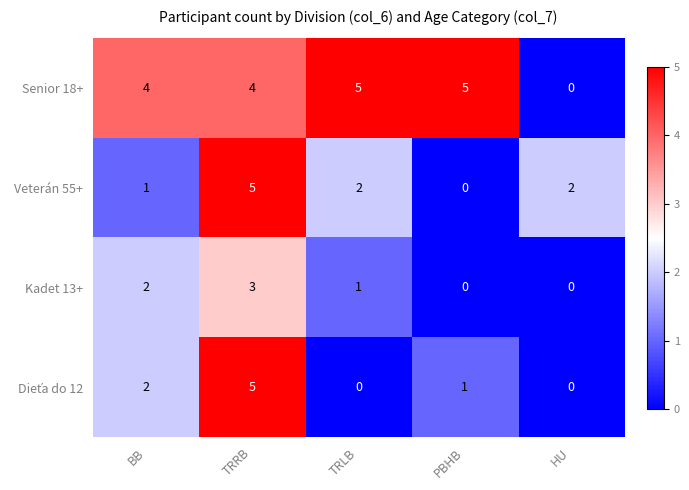

Count the number of categories in the chart.

5